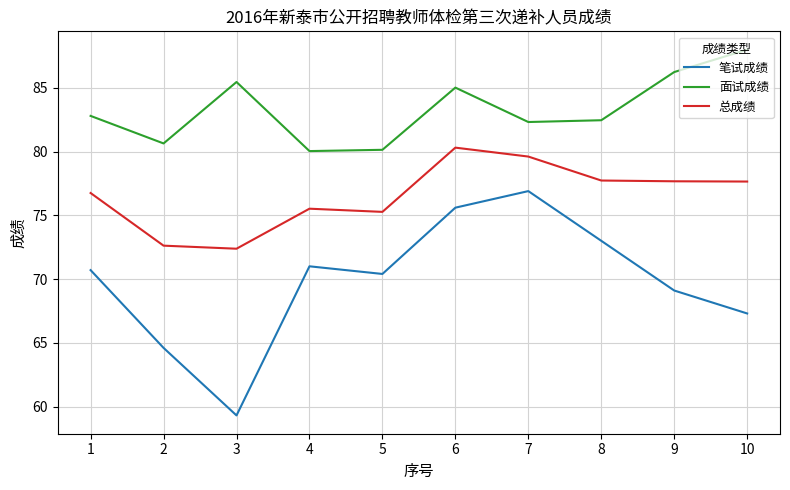

How many categories are shown in the chart?

10